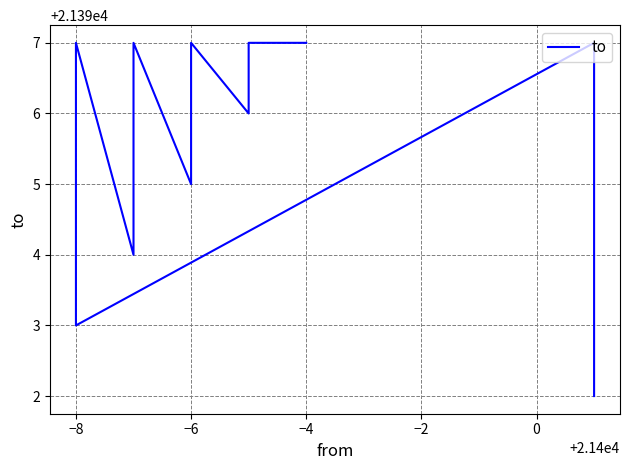

True or false: there are more than 0 points higher than both neighbors.

True